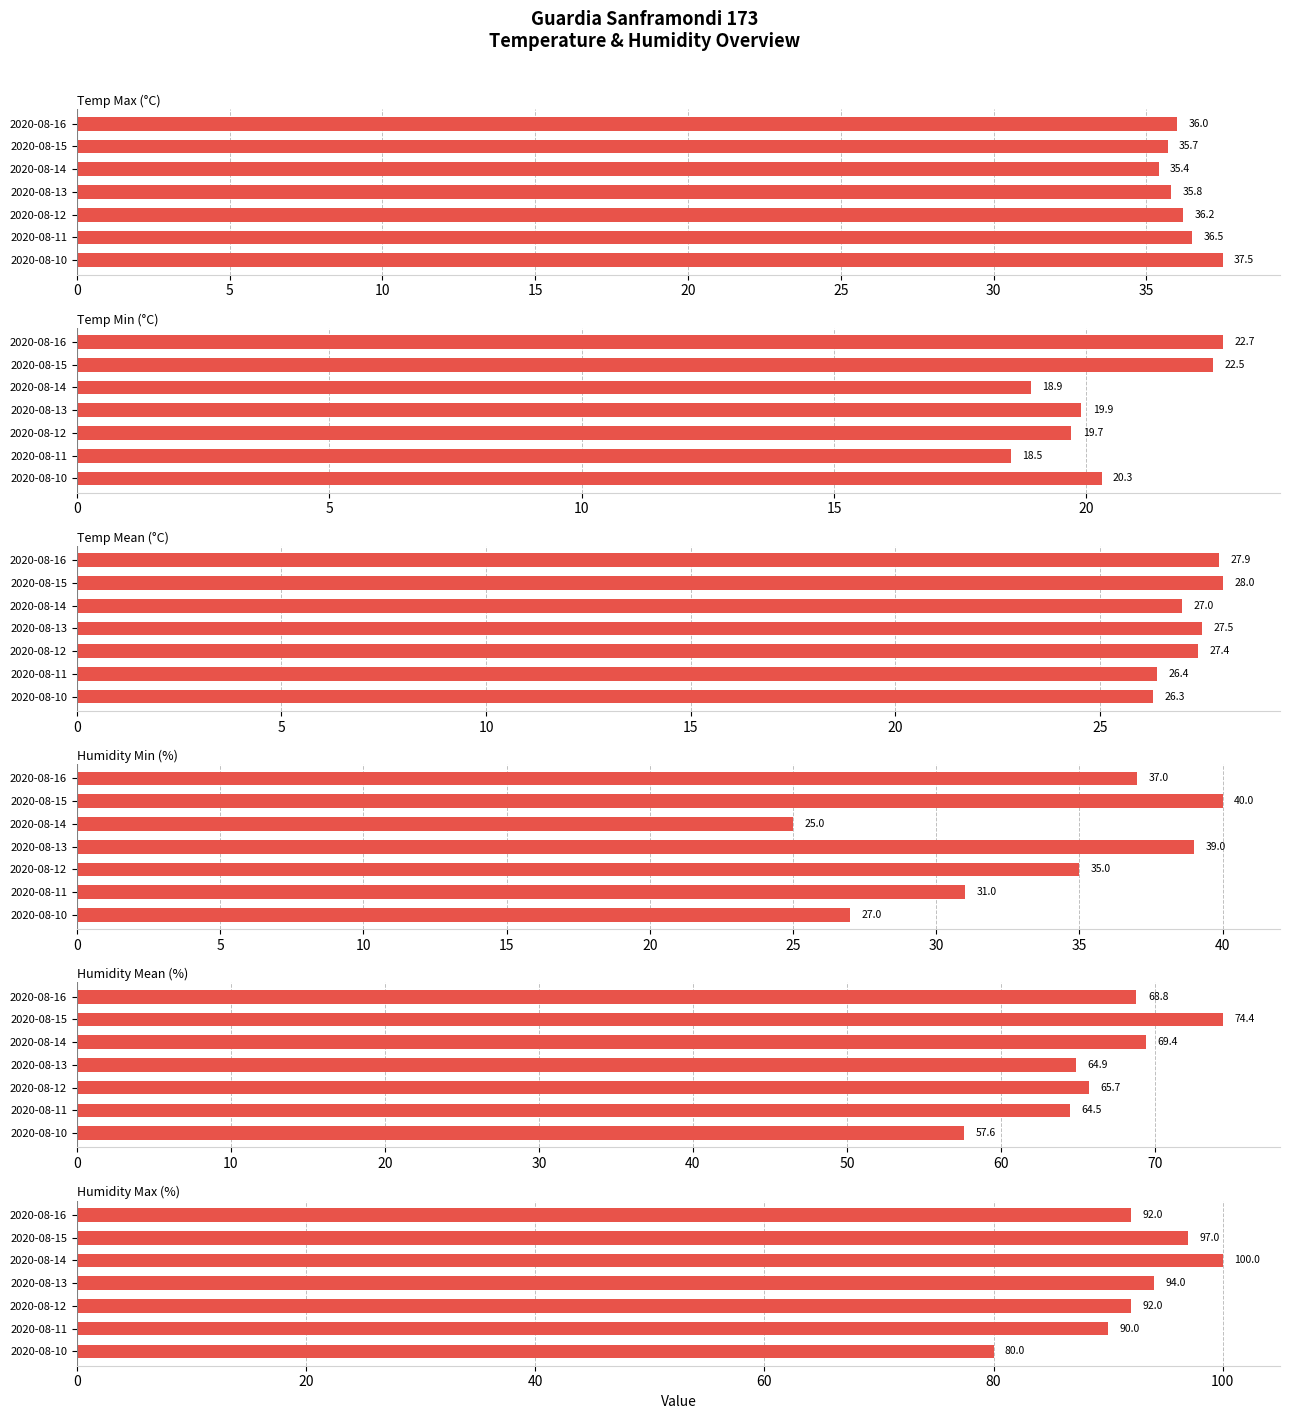

What is the minimum value for Temp Max (°C)?

35.4